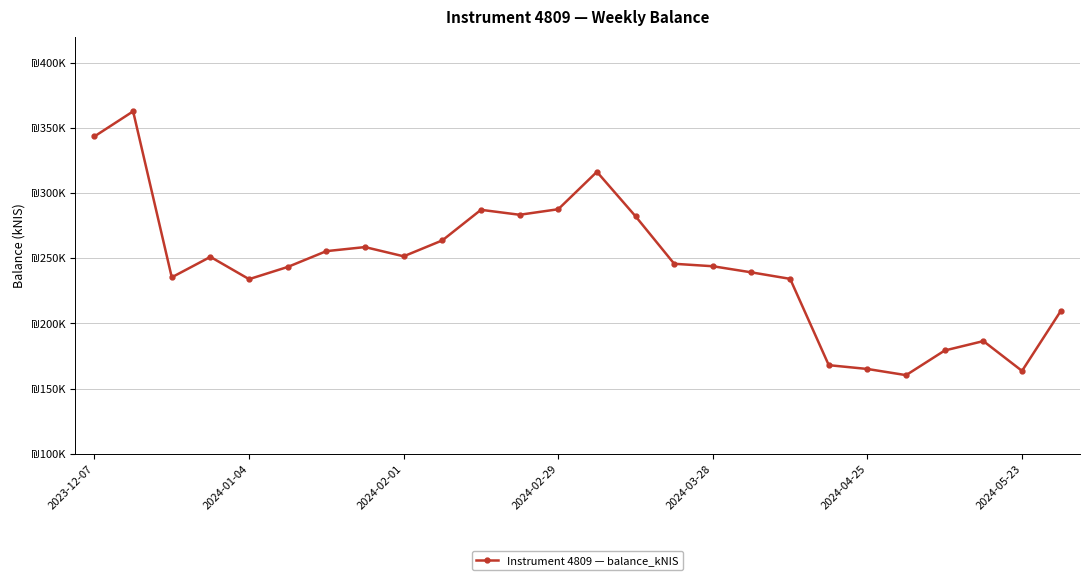

Count the number of data series in this chart.

1